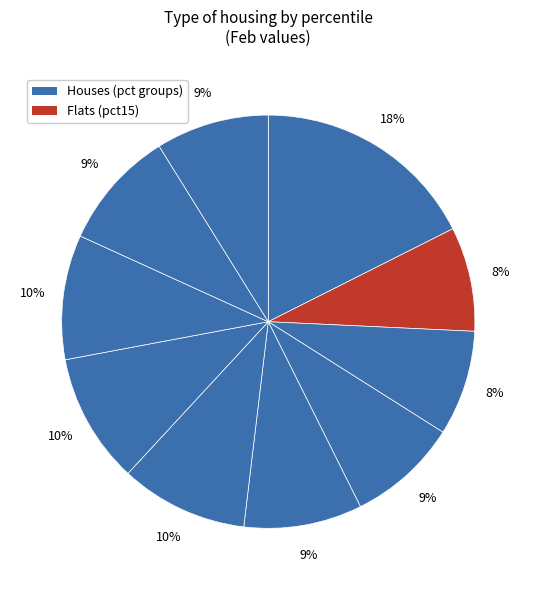

How many slices are in this pie chart?

10